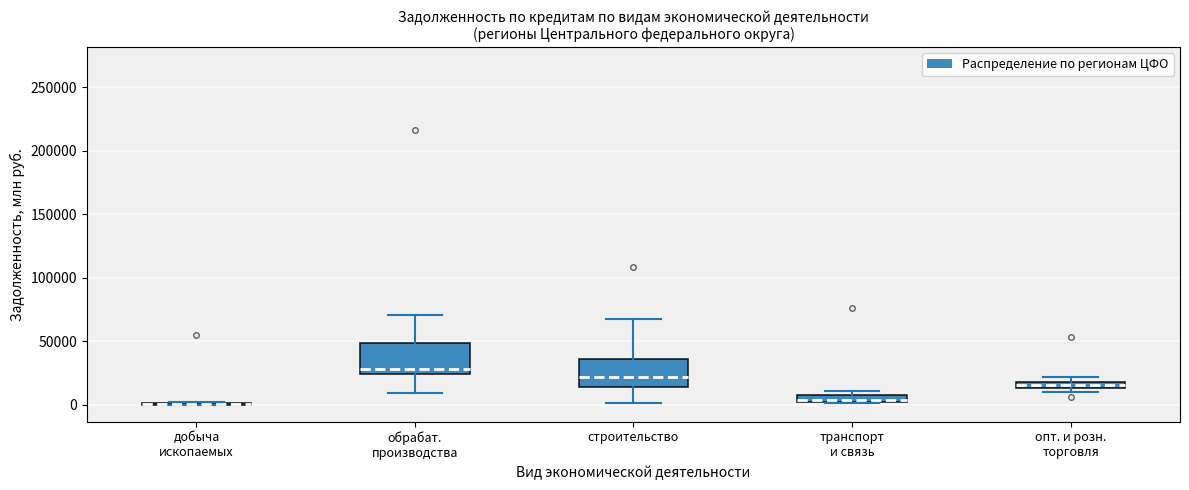

Where does the upper whisker of the box for строительство end on the y-axis? The values are not printed on the chart, so give them approximately, as read against the axis.

65000